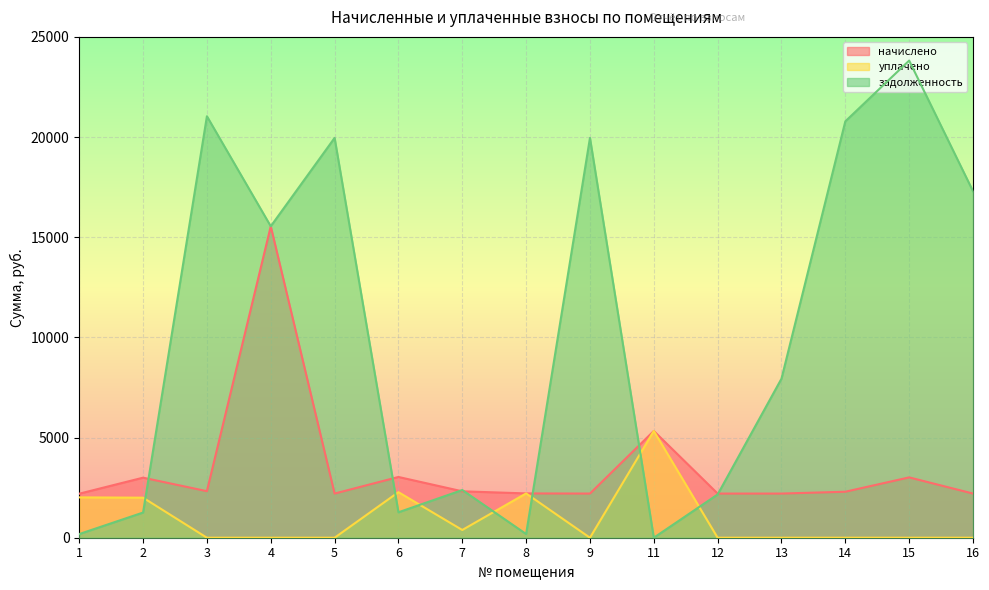

Which series has the widest spread of values?

задолженность